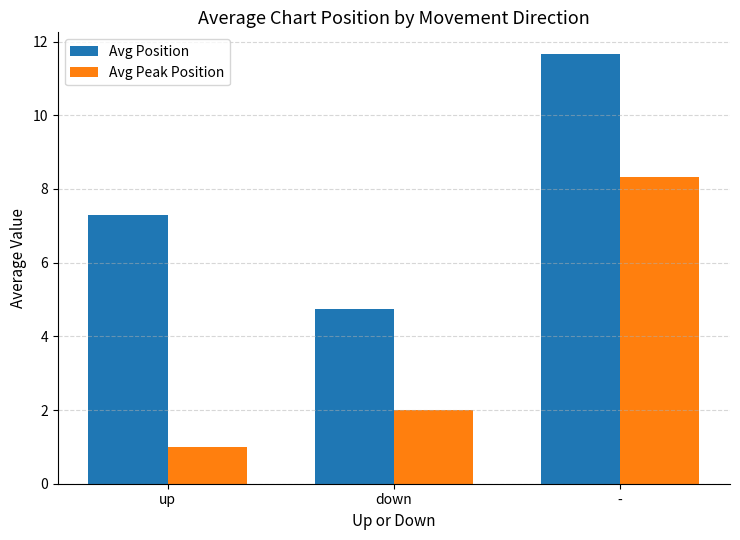

Reading left to right, extract all data points from this chart.

Avg Position: up=7.3	down=4.8	-=11.7
Avg Peak Position: up=1.0	down=2.0	-=8.3